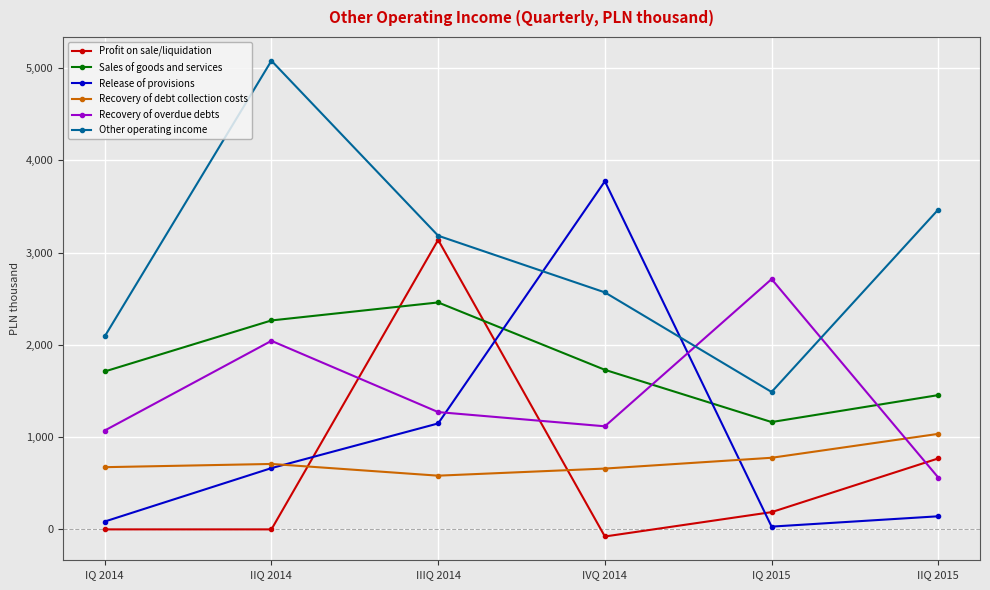

What is the maximum value for Sales of goods and services?

2459